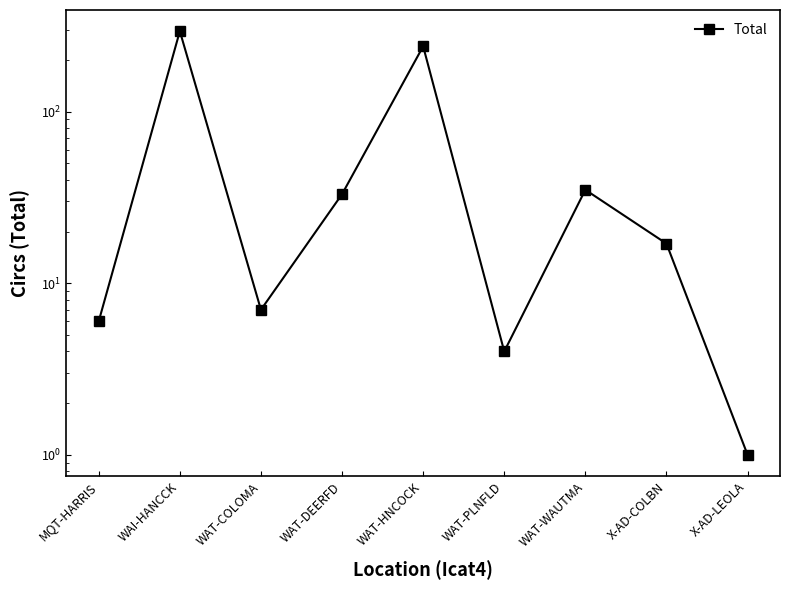

What is the label of the 4th point from the left?

WAT-DEERFD